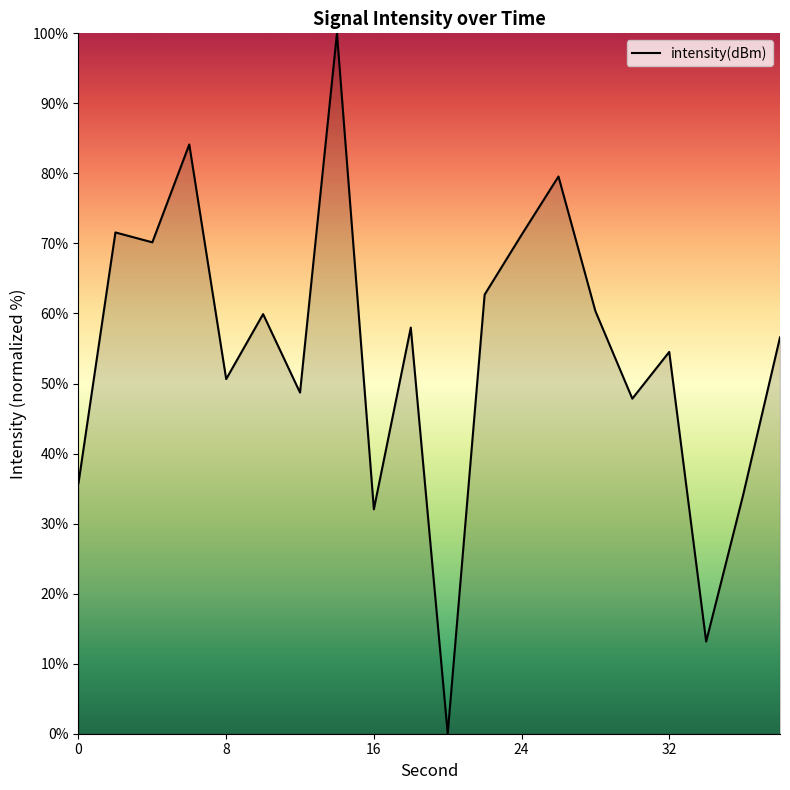

What is the greatest value displayed?

100.0